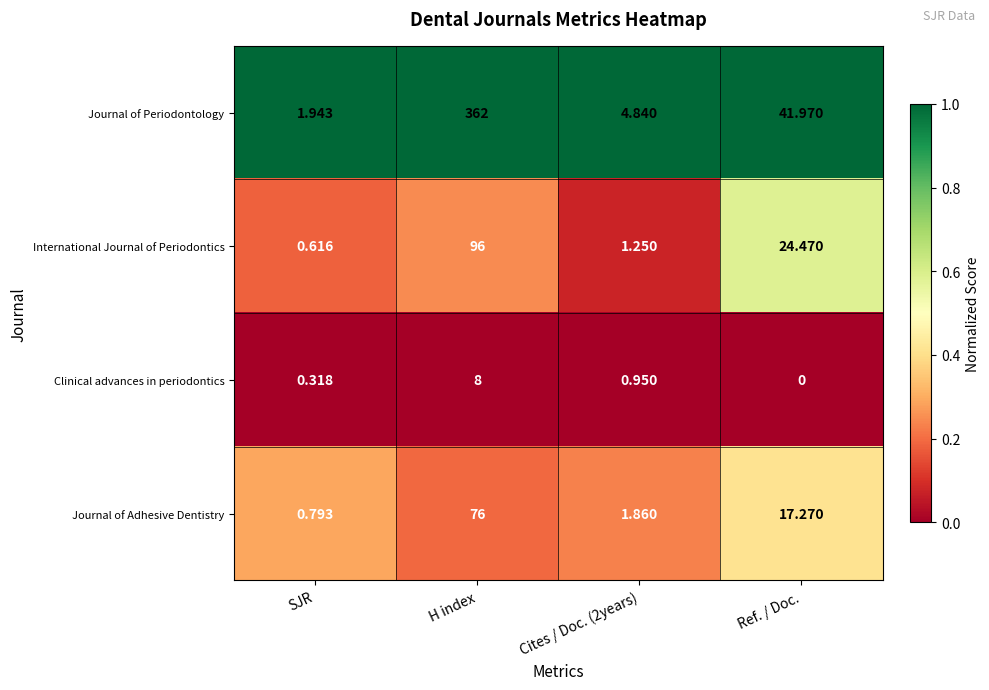

Which series has the largest total across all categories?

Journal of Periodontology